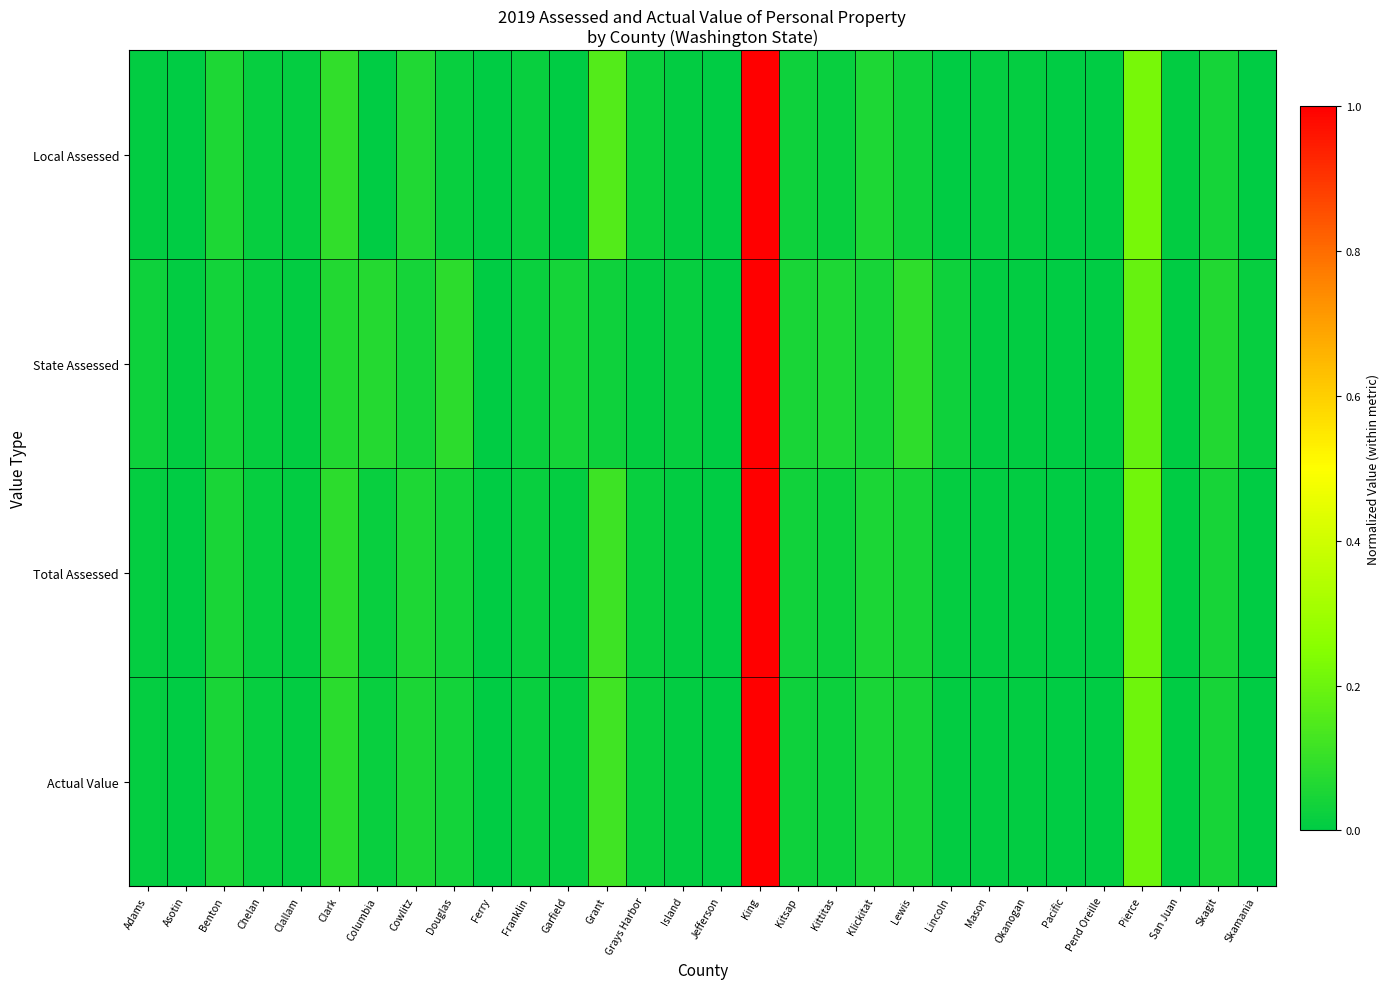

What is the greatest value displayed?

1.0